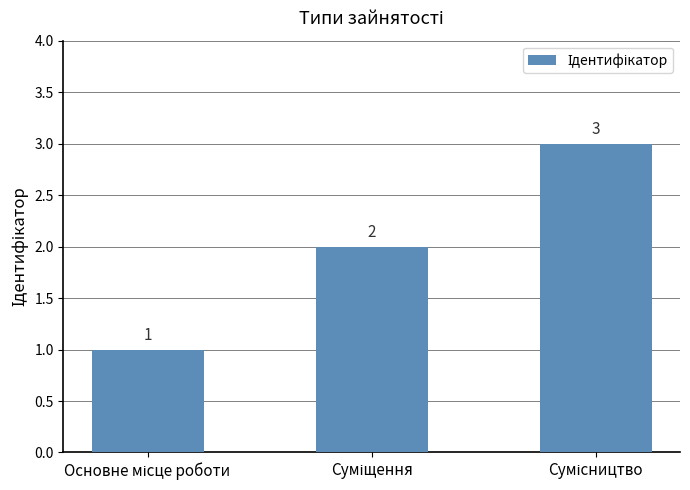

What is the smallest value displayed?

1